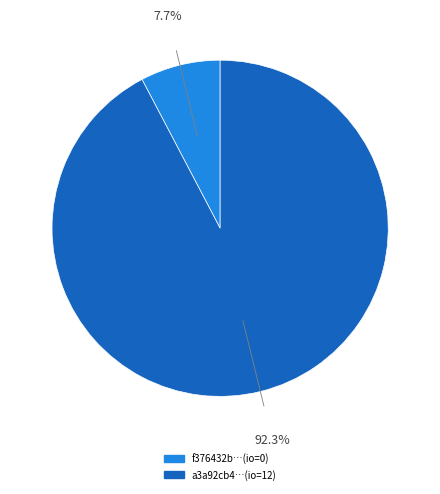

Is there a majority slice in this chart?

Yes